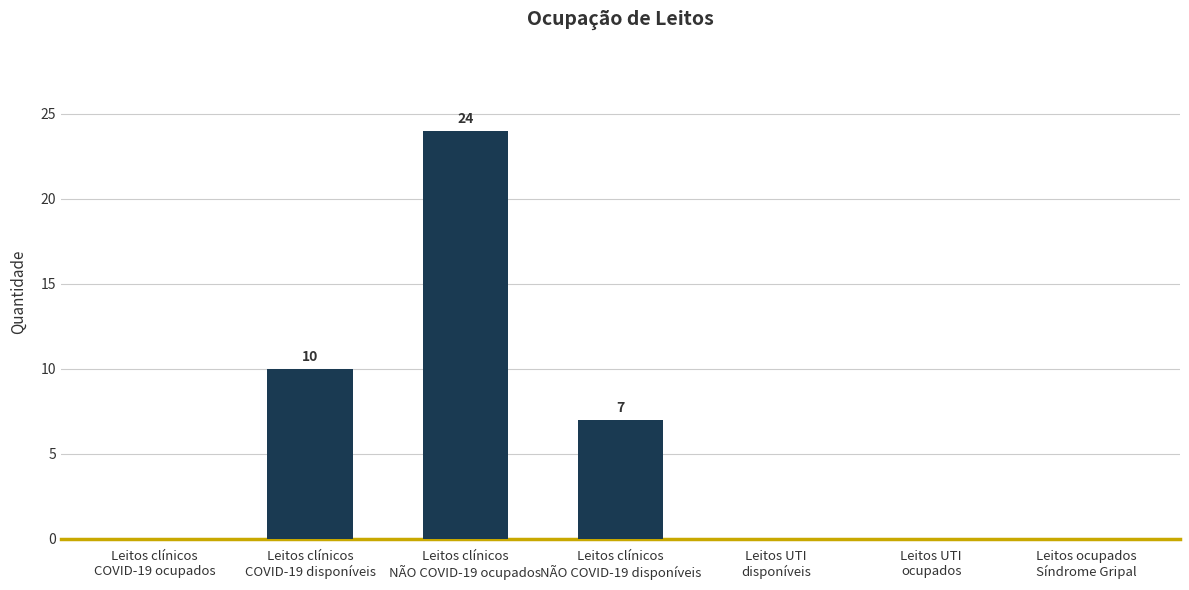

What is the average value?

6